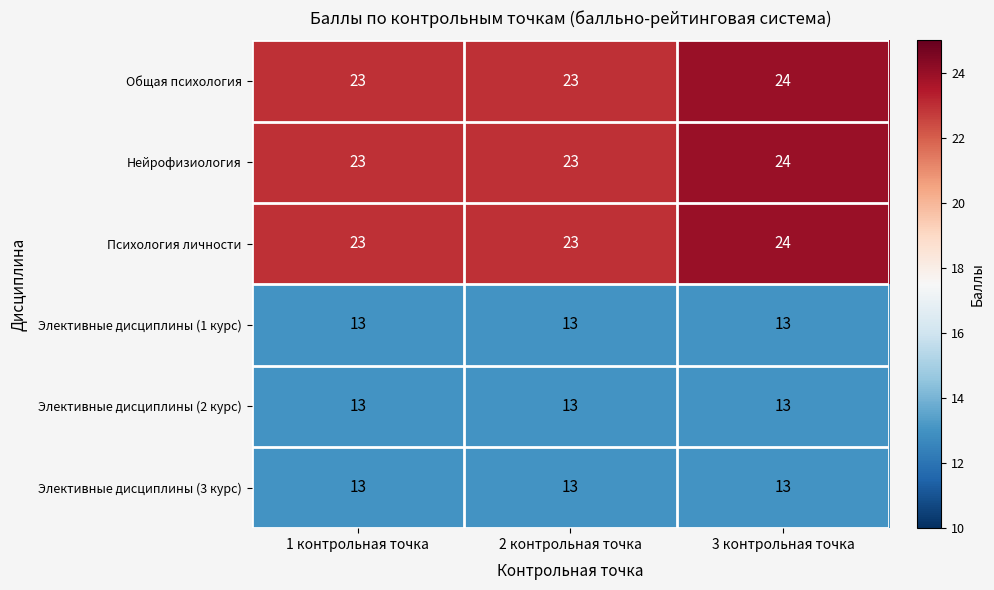

Reading right to left, list all the values displayed in this chart.

Общая психология: 24	23	23
Нейрофизиология: 24	23	23
Психология личности: 24	23	23
Элективные дисциплины (1 курс): 13	13	13
Элективные дисциплины (2 курс): 13	13	13
Элективные дисциплины (3 курс): 13	13	13